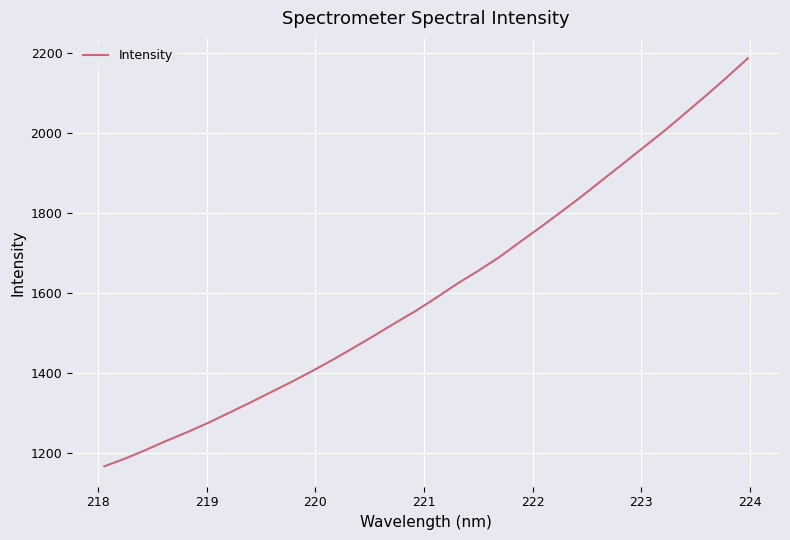

What is the greatest value displayed?

2186.3